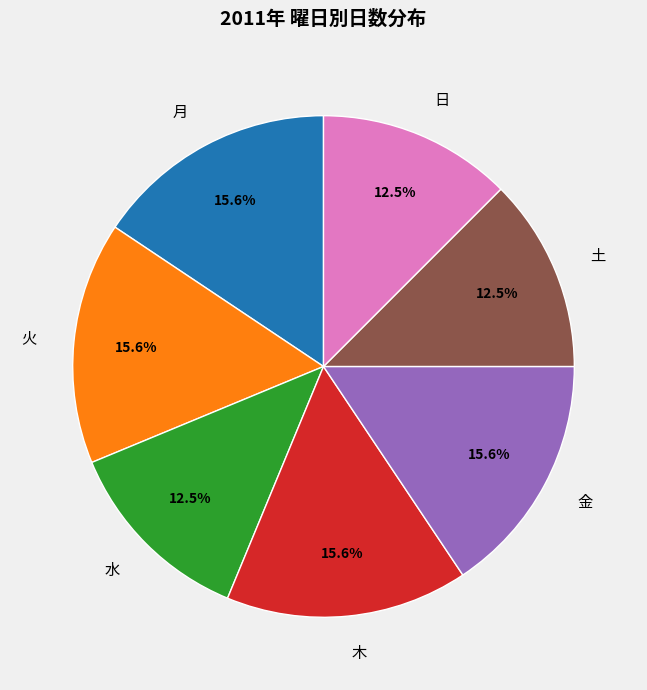

Does any single category account for the majority?

No